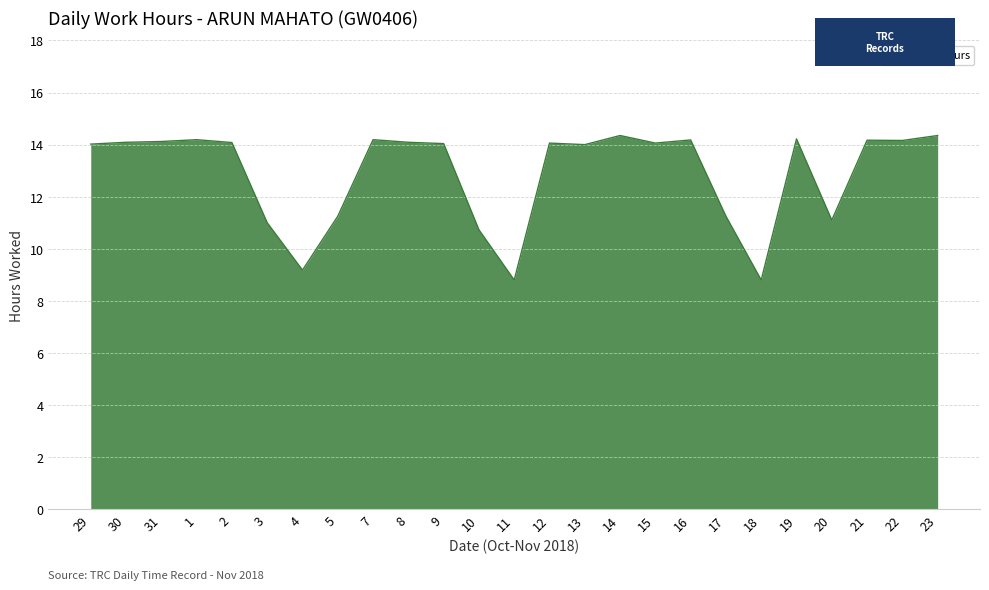

What is the ratio of the value at 1 to the value at 9?

1.0